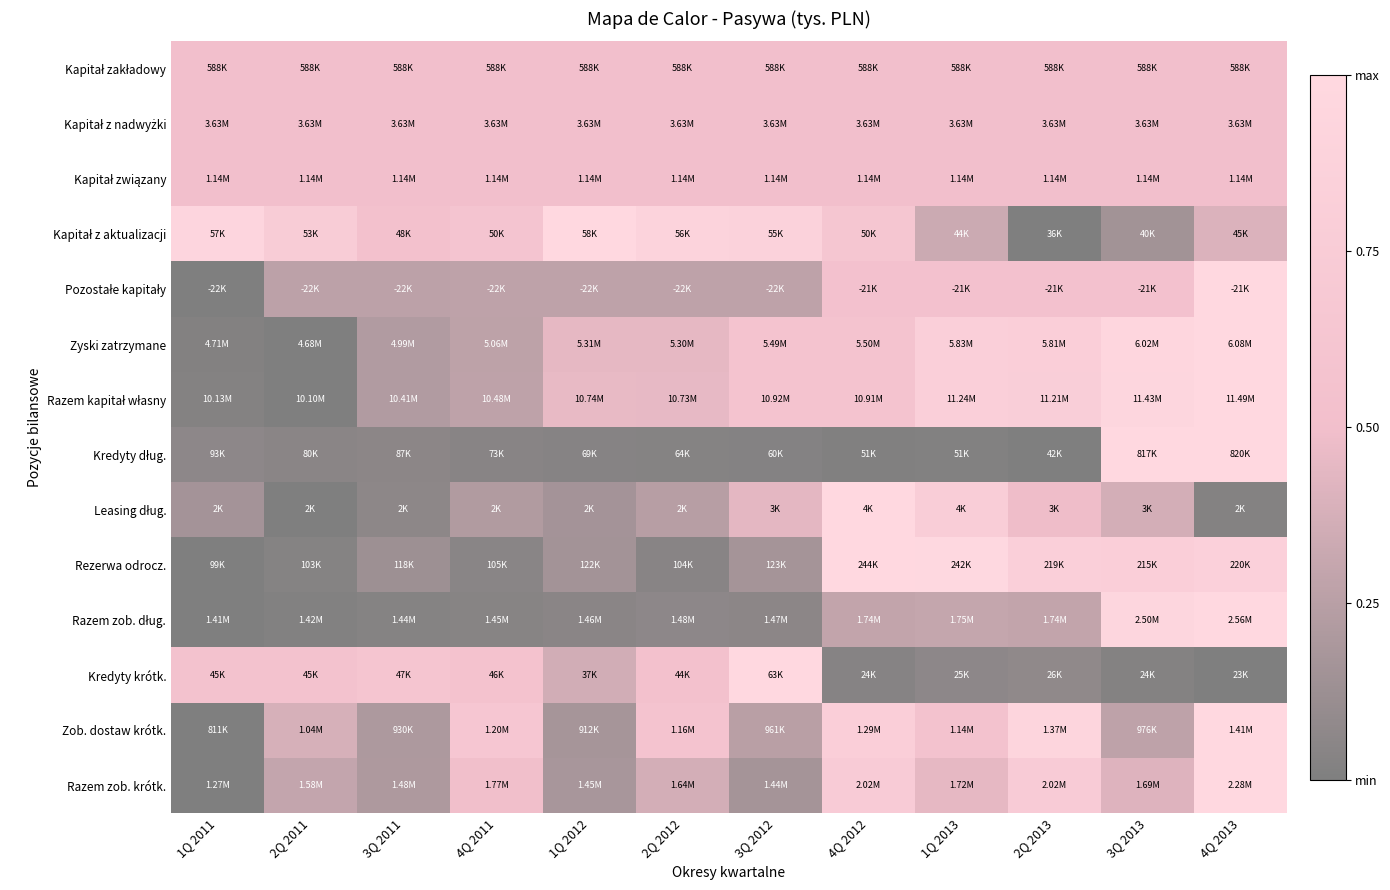

How many categories are shown in the chart?

12